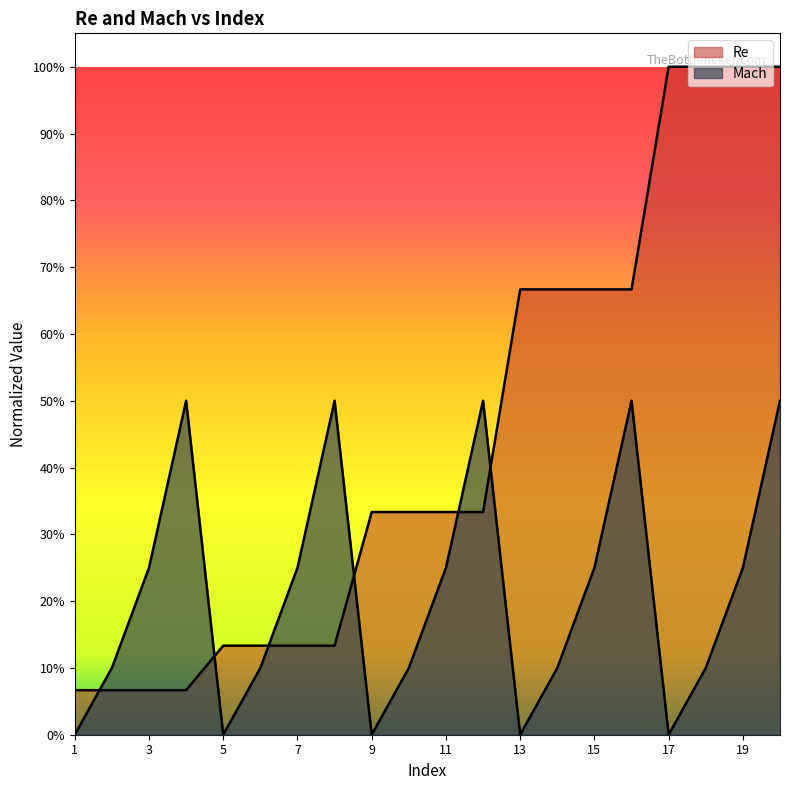

Which series has the largest range (max minus min)?

Re